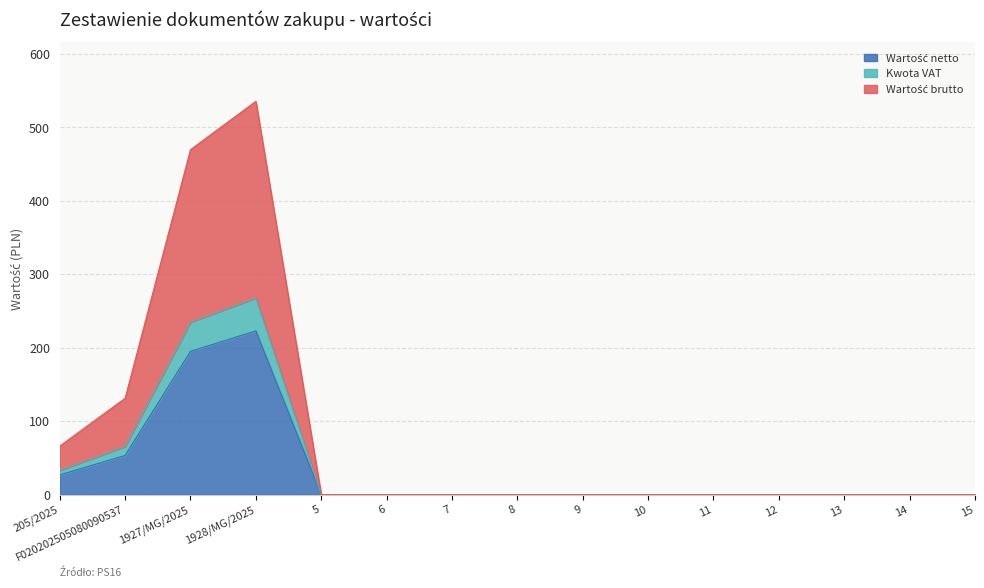

How many interior local peaks does the Wartość netto series have?

1